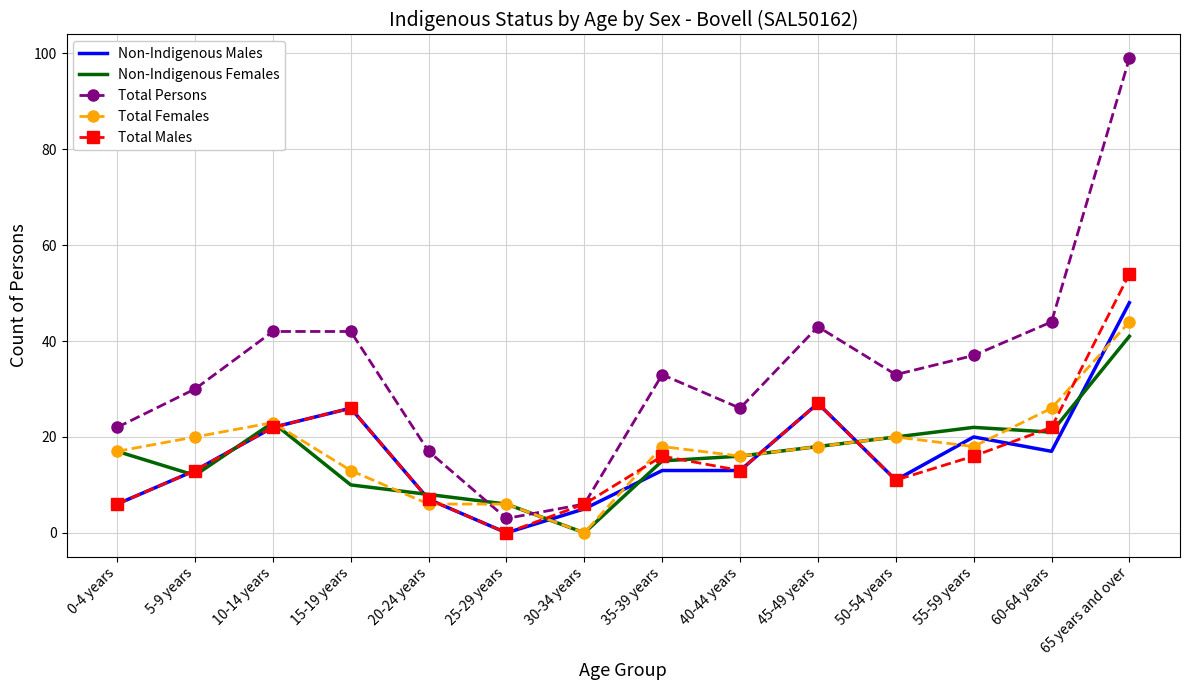

Which series has the largest total across all categories?

Total Persons